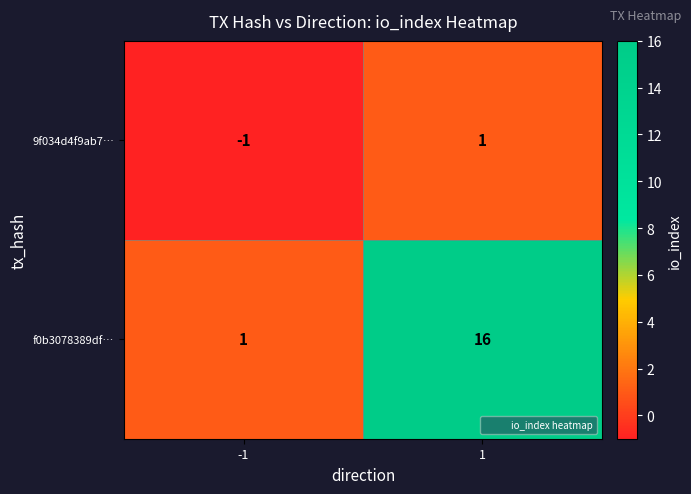

Reading left to right, transcribe all the data shown in this chart.

9f034d4f9ab7…: -1=-1	1=1
f0b3078389df…: -1=1	1=16